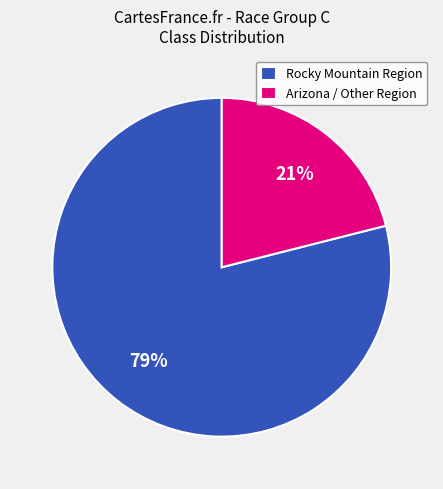

The Rocky Mountain Region slice represents 68% of the pie. True or false?

False